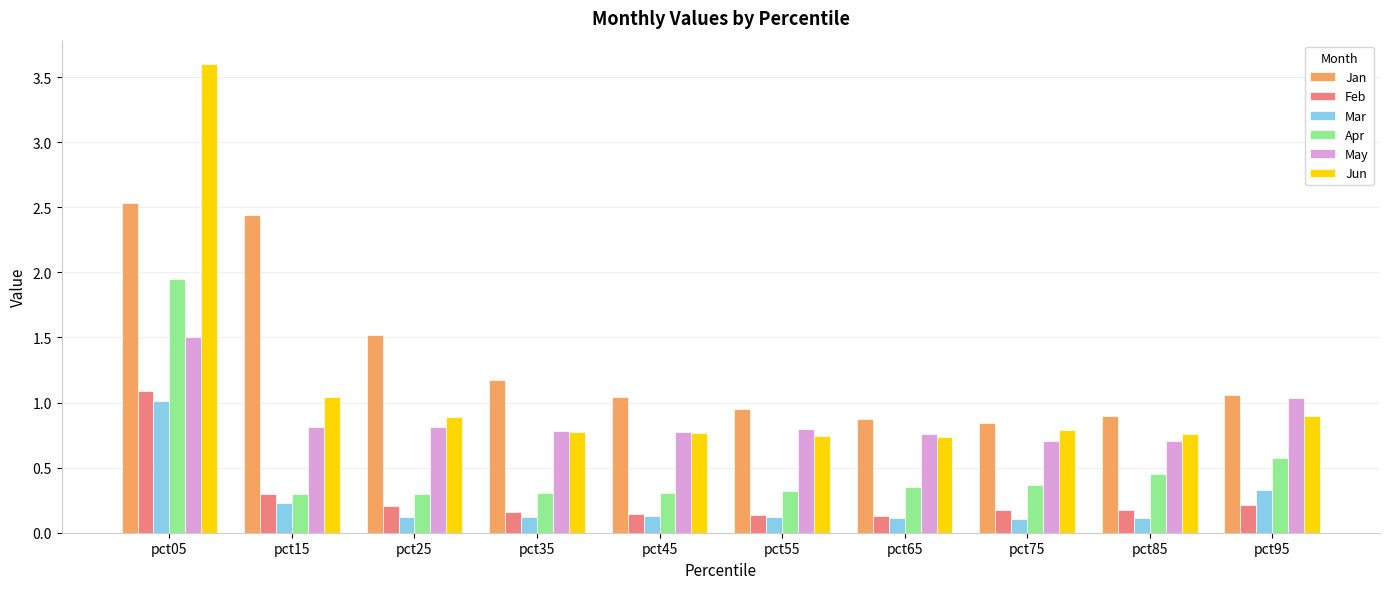

At how many categories does at least one series exceed 0?

10